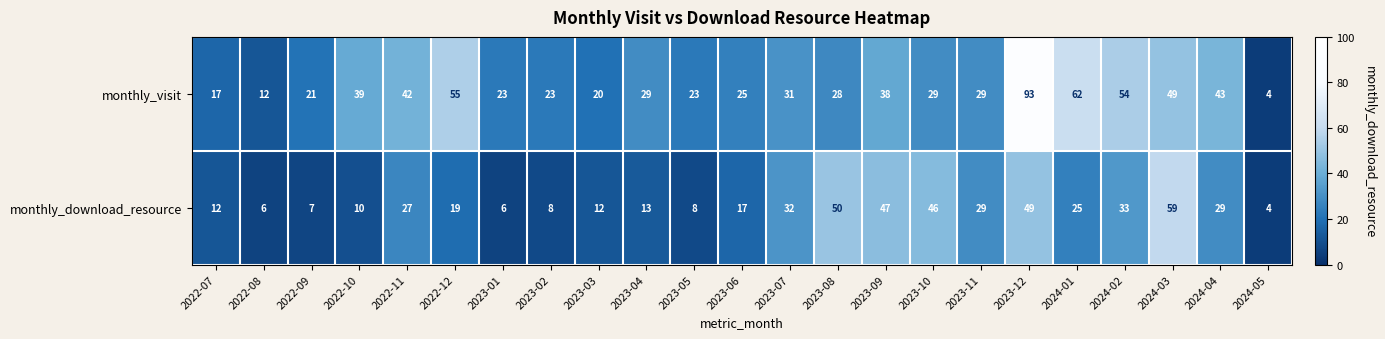

What is the sum of the monthly_download_resource values at 2023-07 and 2024-01?

57